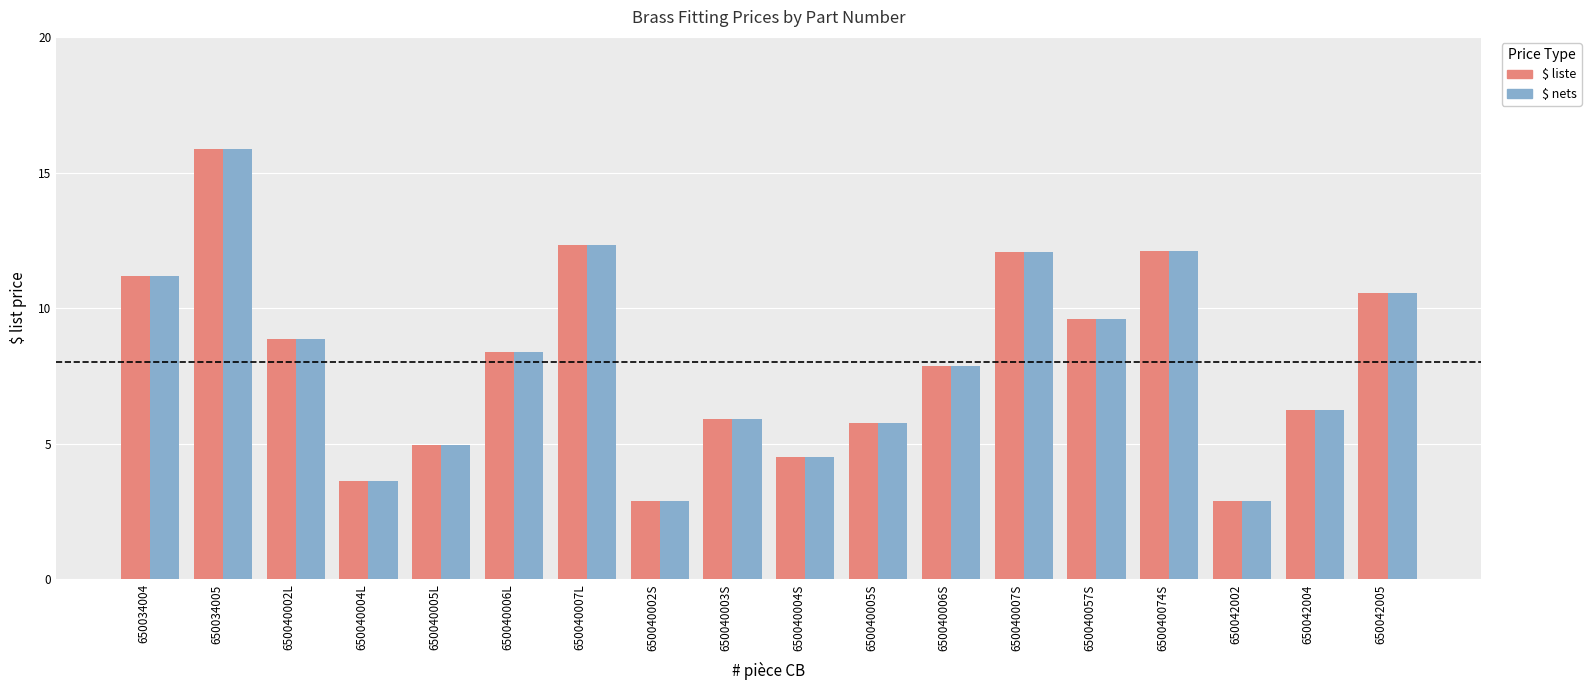

The $ liste series shows 3.6 at 650040004L. True or false?

True